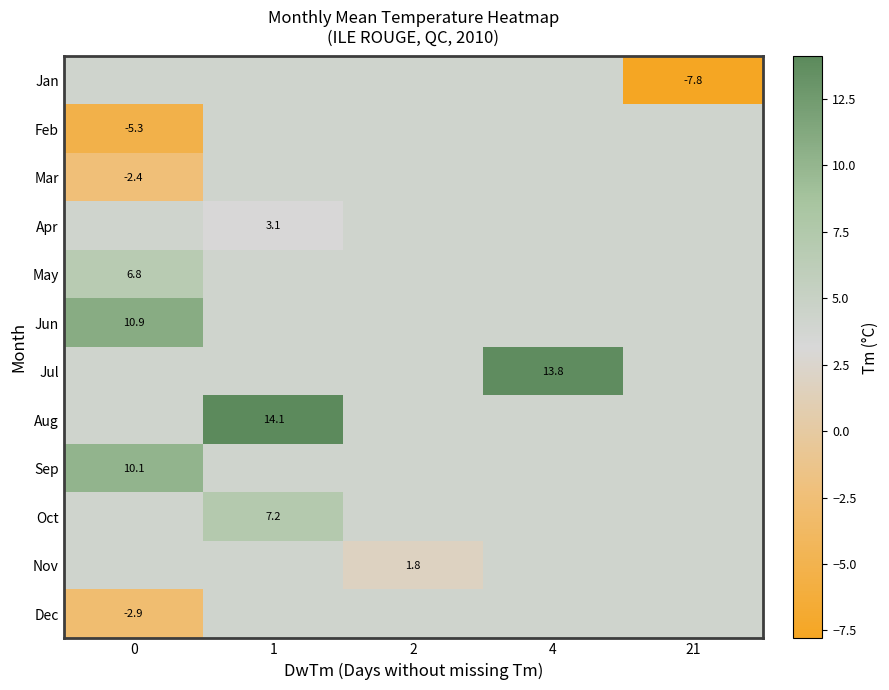

Between 2 and 21, which is larger?

2